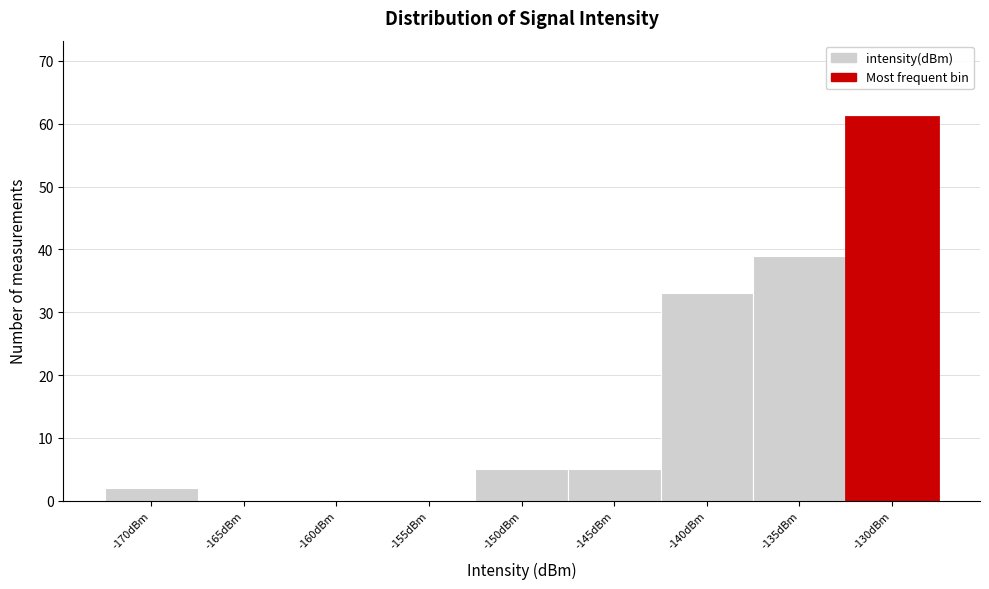

Reading right to left, extract all data points from this chart.

-130dBm=61	-135dBm=39	-140dBm=33	-145dBm=5	-150dBm=5	-155dBm=0	-160dBm=0	-165dBm=0	-170dBm=2